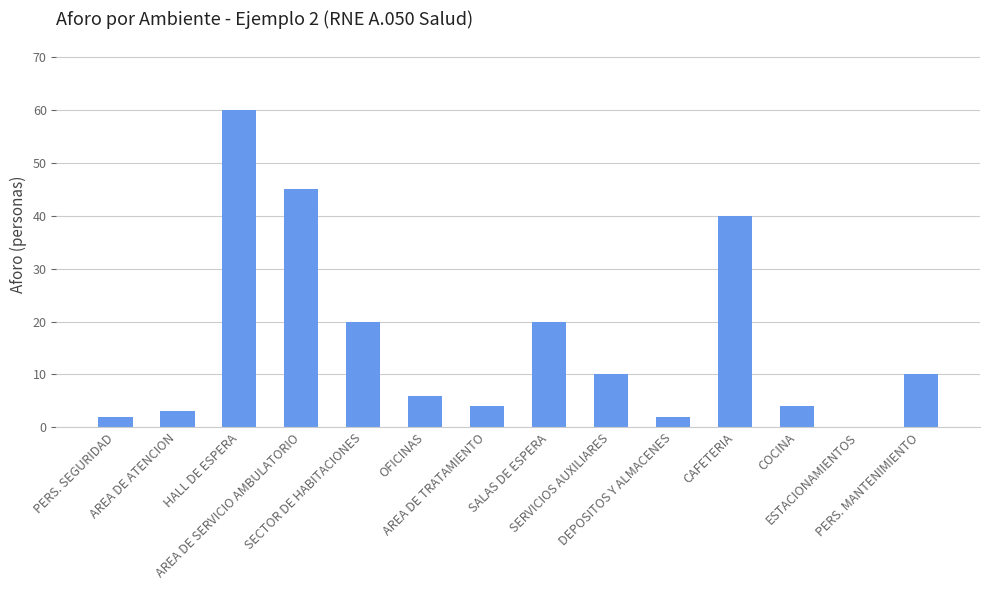

What is the greatest value displayed?

60